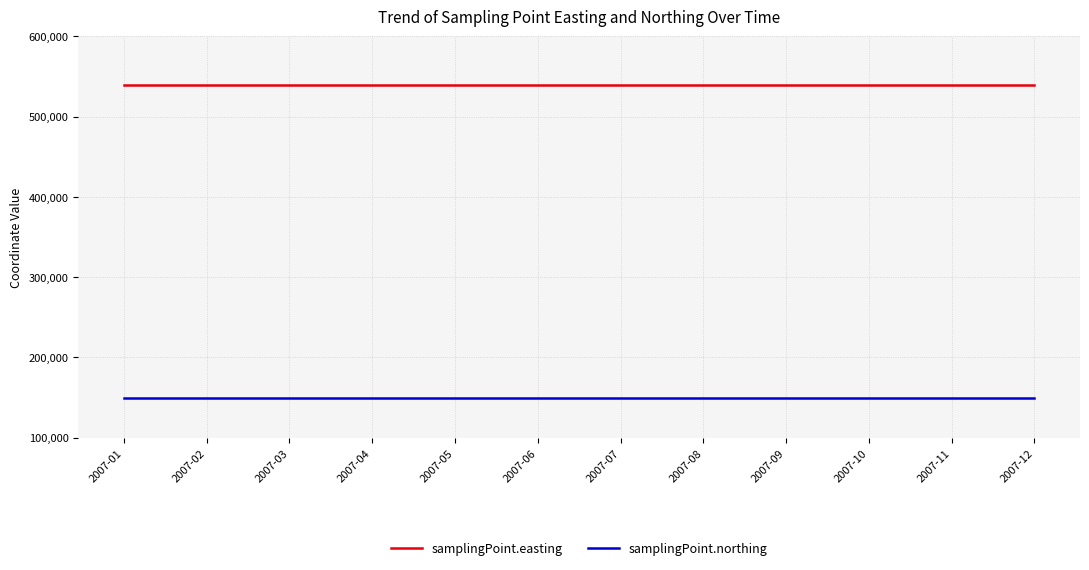

True or false: samplingPoint.northing and samplingPoint.easting intersect in this chart.

False